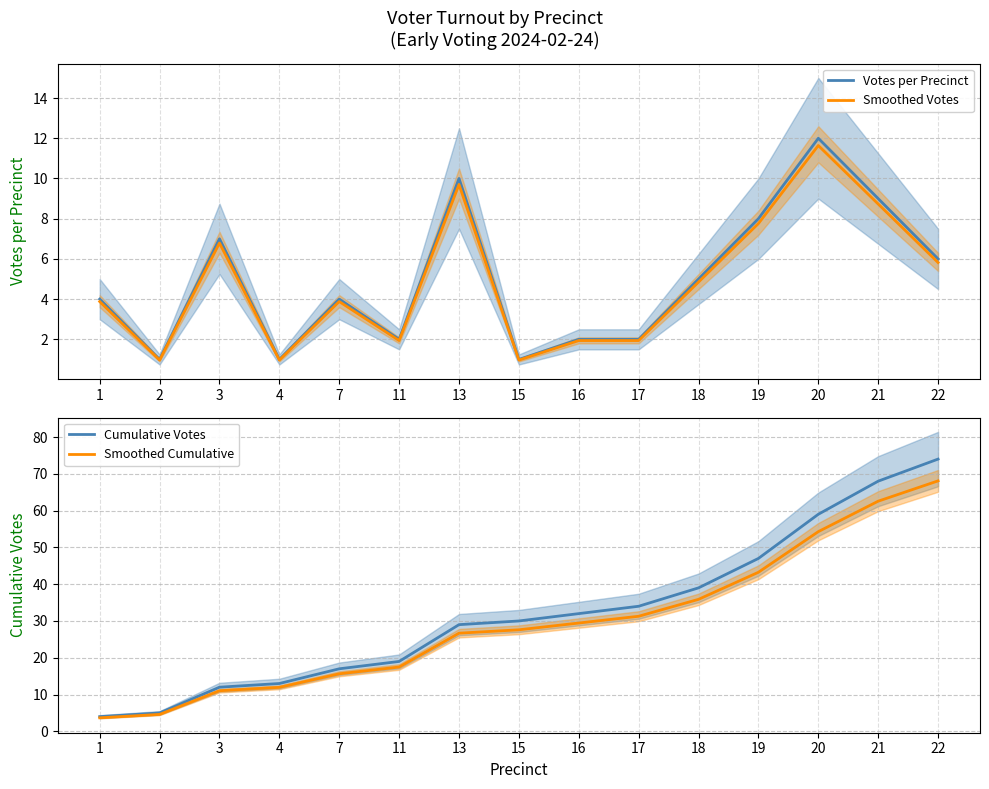

True or false: Smoothed Votes and Cumulative Votes intersect in this chart.

False